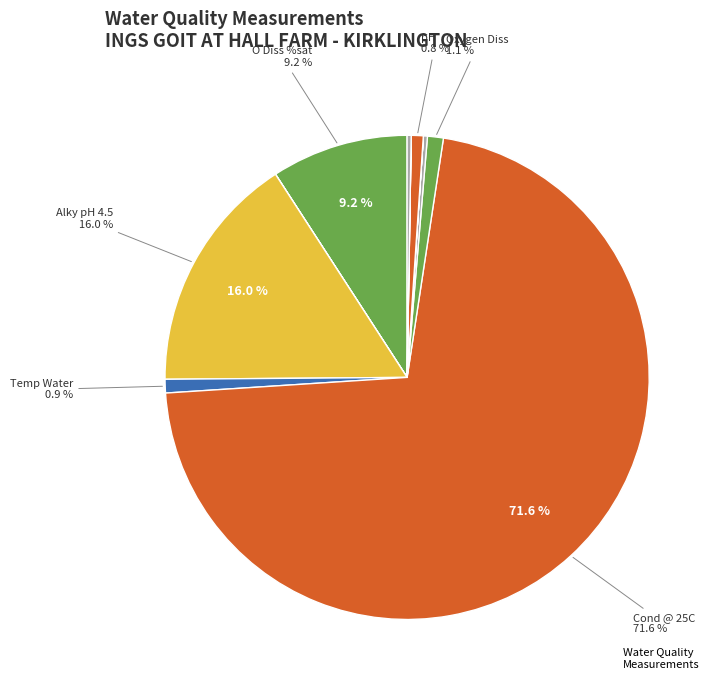

What is the smallest slice in the pie chart?

NH3 un-ion